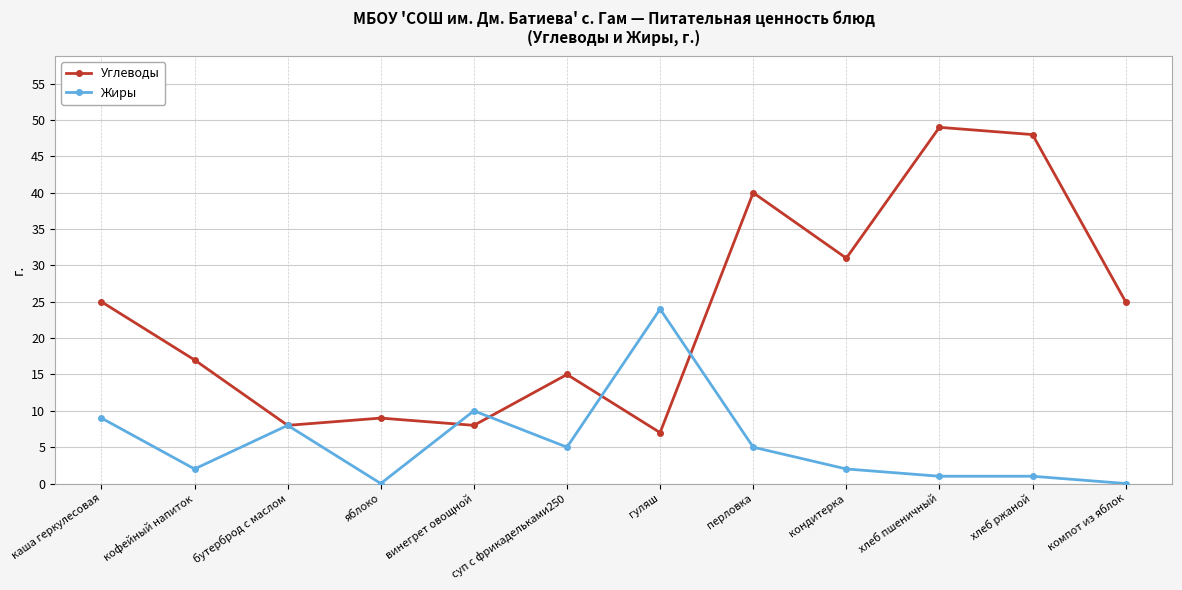

Rank the series by their average value, from highest to lowest.

Углеводы, Жиры